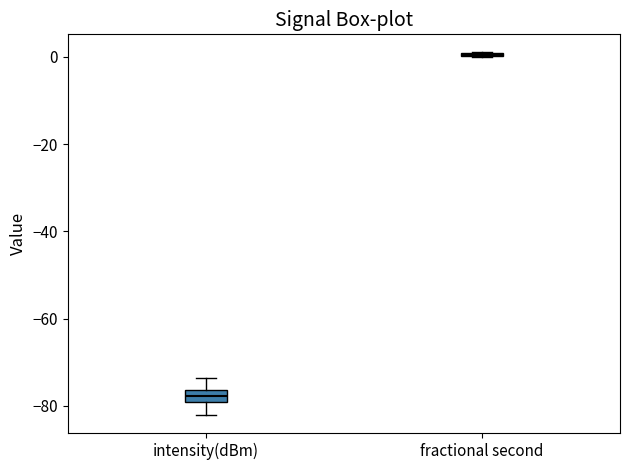

Which box is the tallest, from its lower edge to its upper edge?

intensity(dBm)